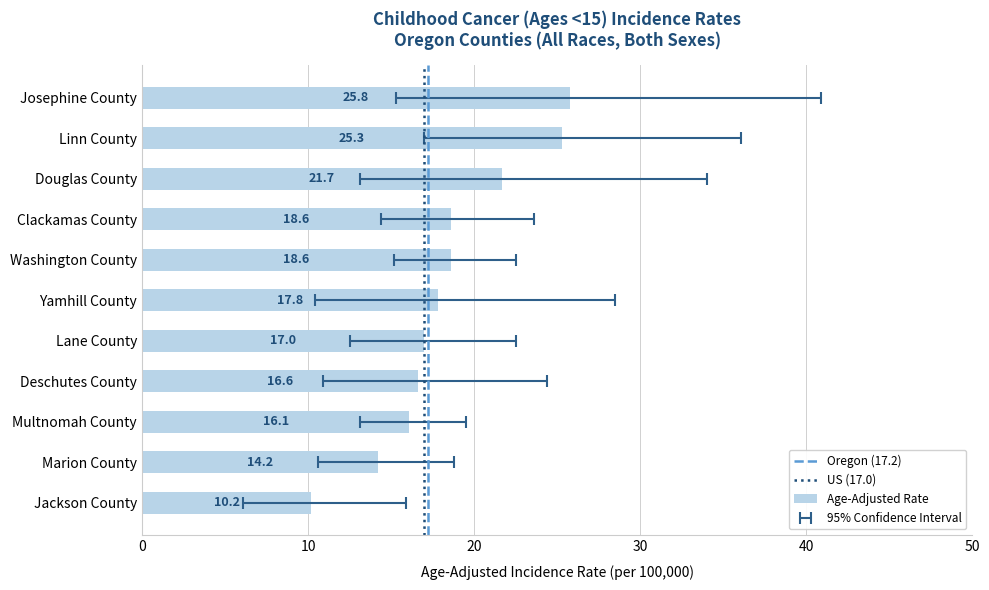

What is the label of the 8th bar from the left?

Deschutes County